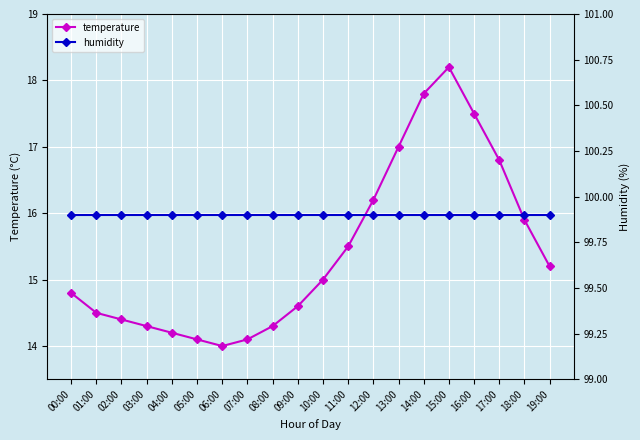

How many interior local peaks does the temperature series have?

1